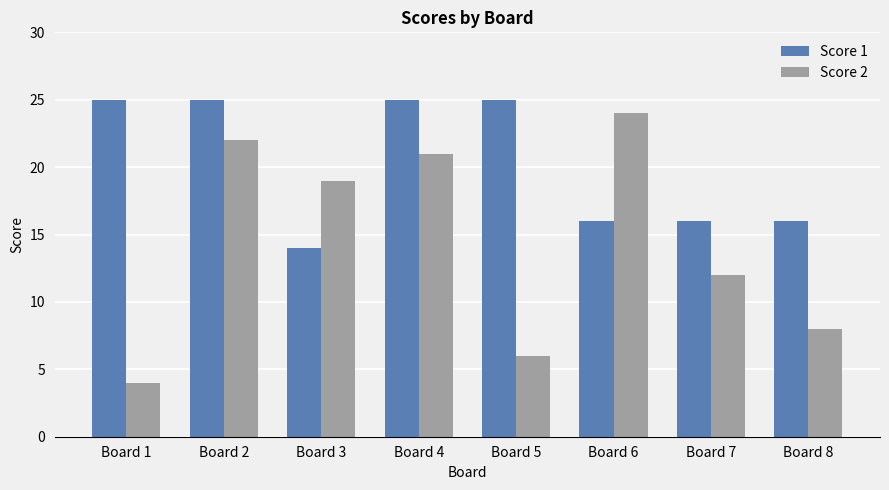

Which series changed the most between Board 1 and Board 8?

Score 1